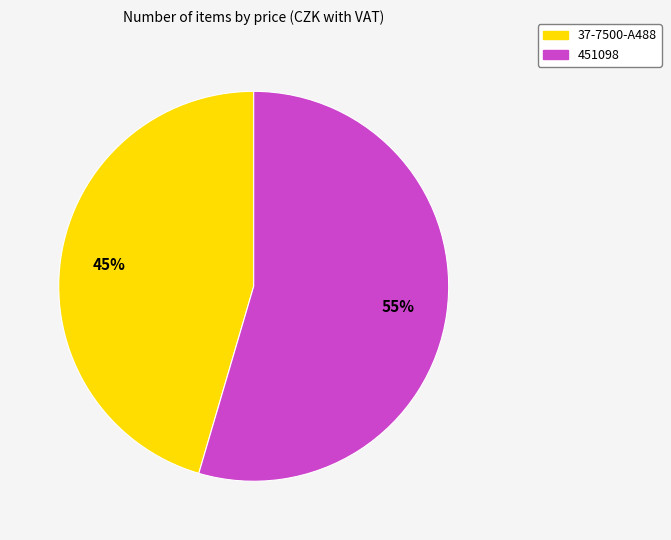

Count the number of slices in the pie.

2